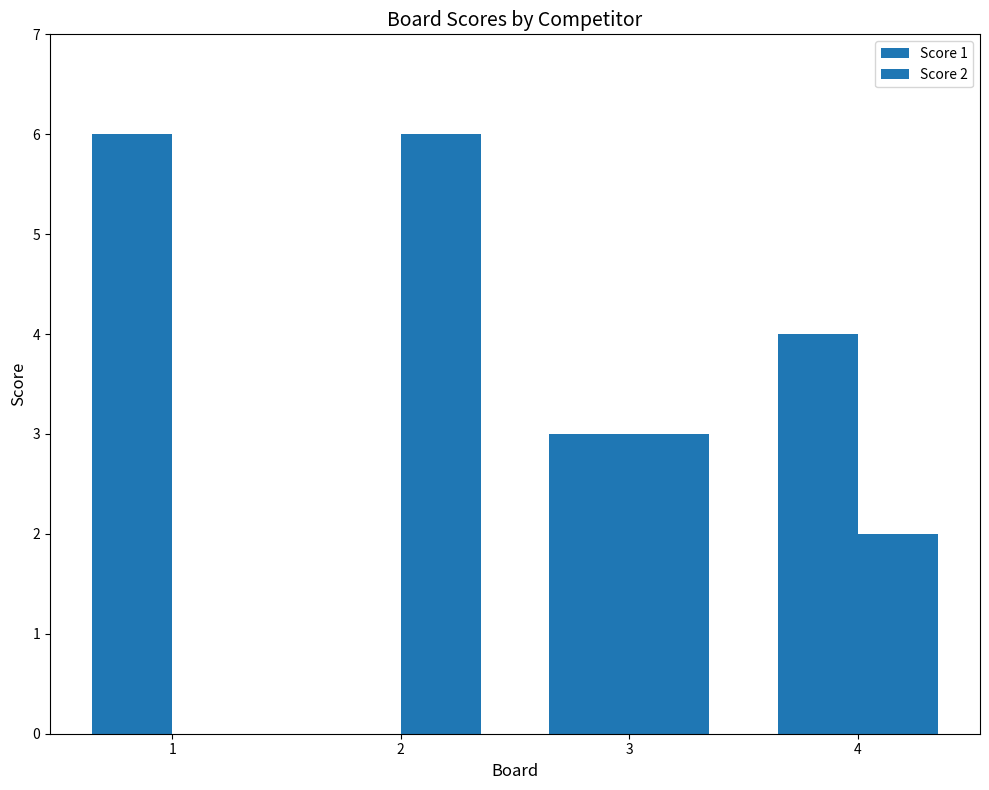

Reading right to left, transcribe all the data shown in this chart.

Score 1: 4	3	0	6
Score 2: 2	3	6	0